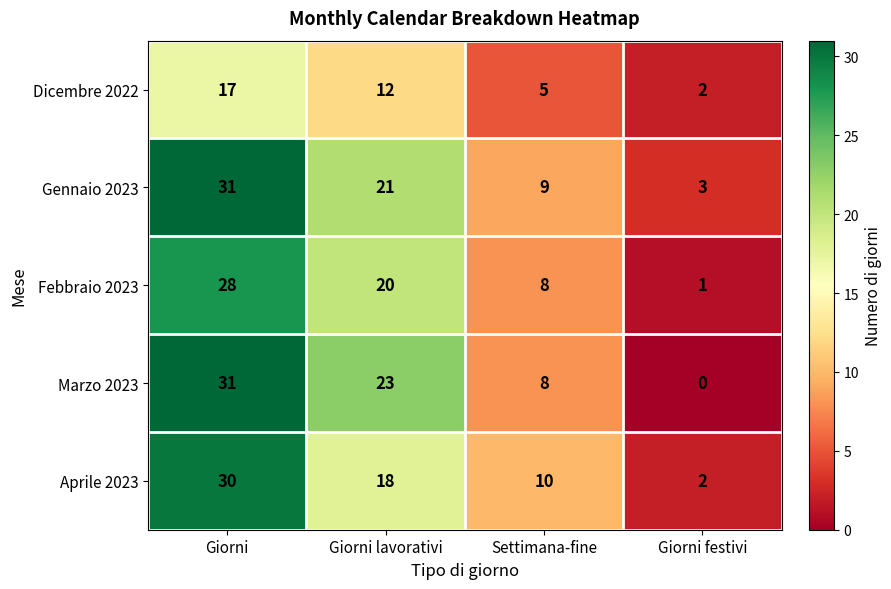

What is the difference between the second highest and minimum values in the Dicembre 2022 series?

10